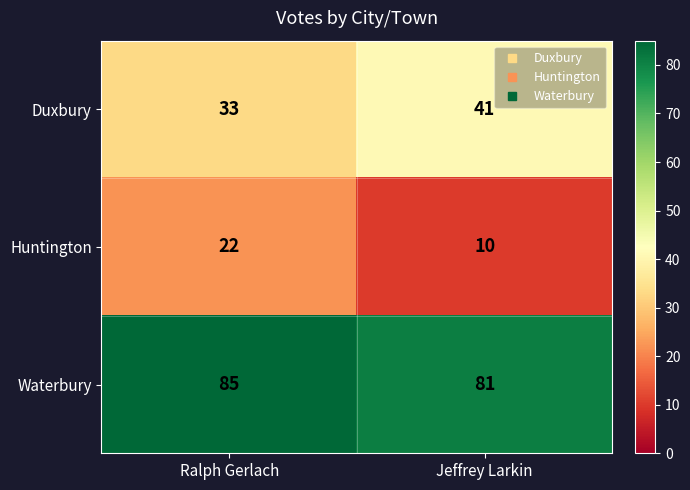

True or false: Huntington has a value of 14 at Jeffrey Larkin.

False